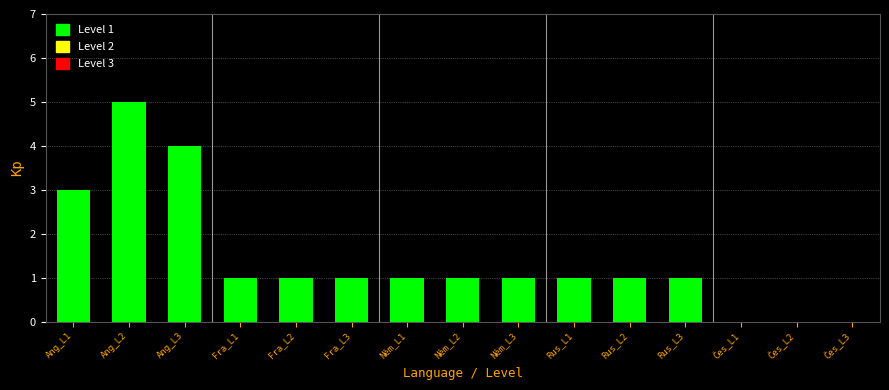

Reading left to right, extract all data points from this chart.

Ang_L1=3	Ang_L2=5	Ang_L3=4	Fra_L1=1	Fra_L2=1	Fra_L3=1	Něm_L1=1	Něm_L2=1	Něm_L3=1	Rus_L1=1	Rus_L2=1	Rus_L3=1	Čes_L1=0	Čes_L2=0	Čes_L3=0